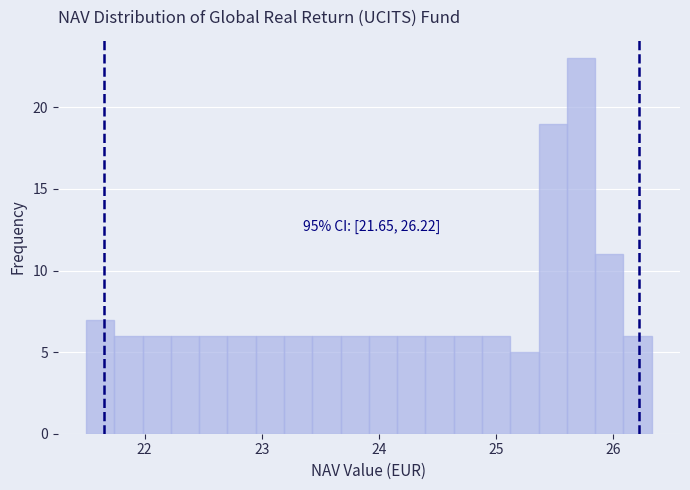

Around what value on the x-axis is the tallest bar? Give the approximate position of its centre, as read against the axis.

25.7